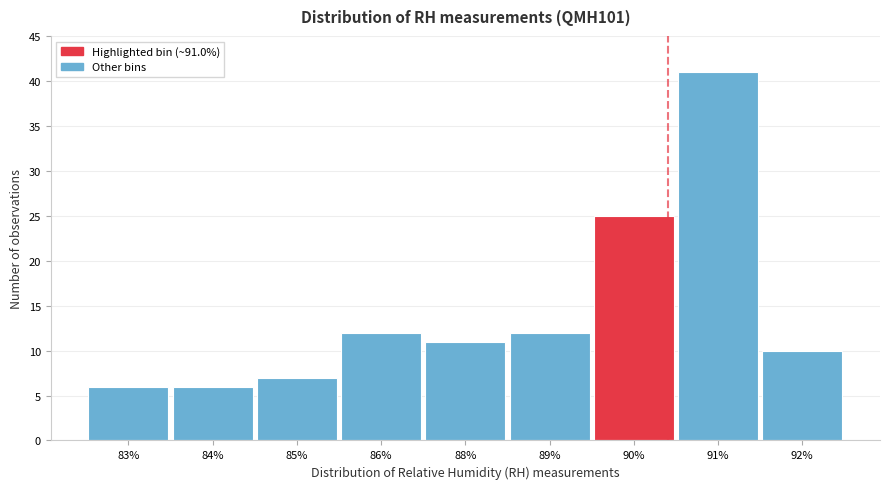

Reading right to left, what are all the values shown in this chart?

10	41	25	12	11	12	7	6	6